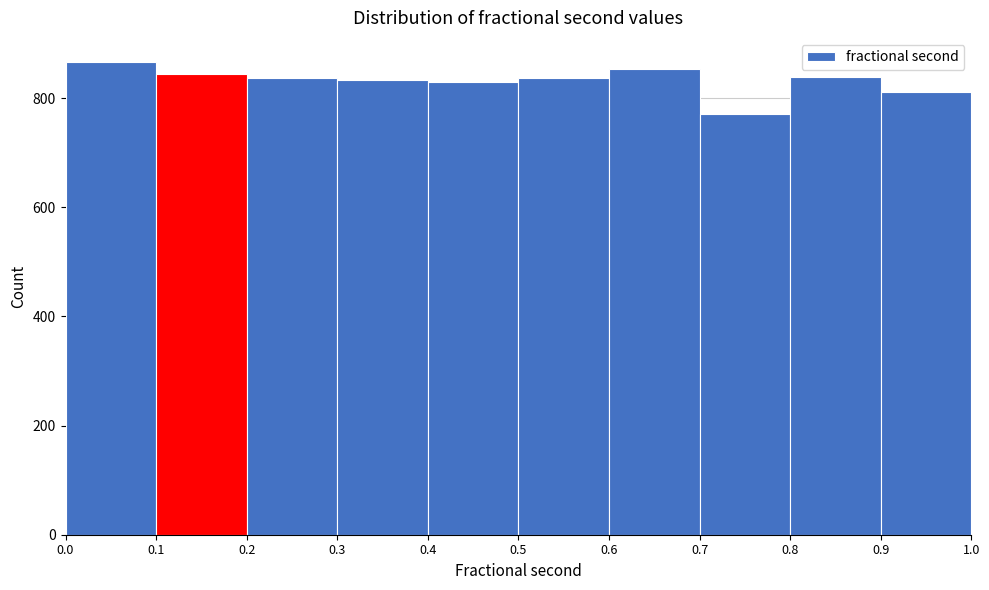

What is the height of the bar covering 0.7 to 0.8 on the x-axis? The values are not printed on the chart, so give them approximately, as read against the axis.

780